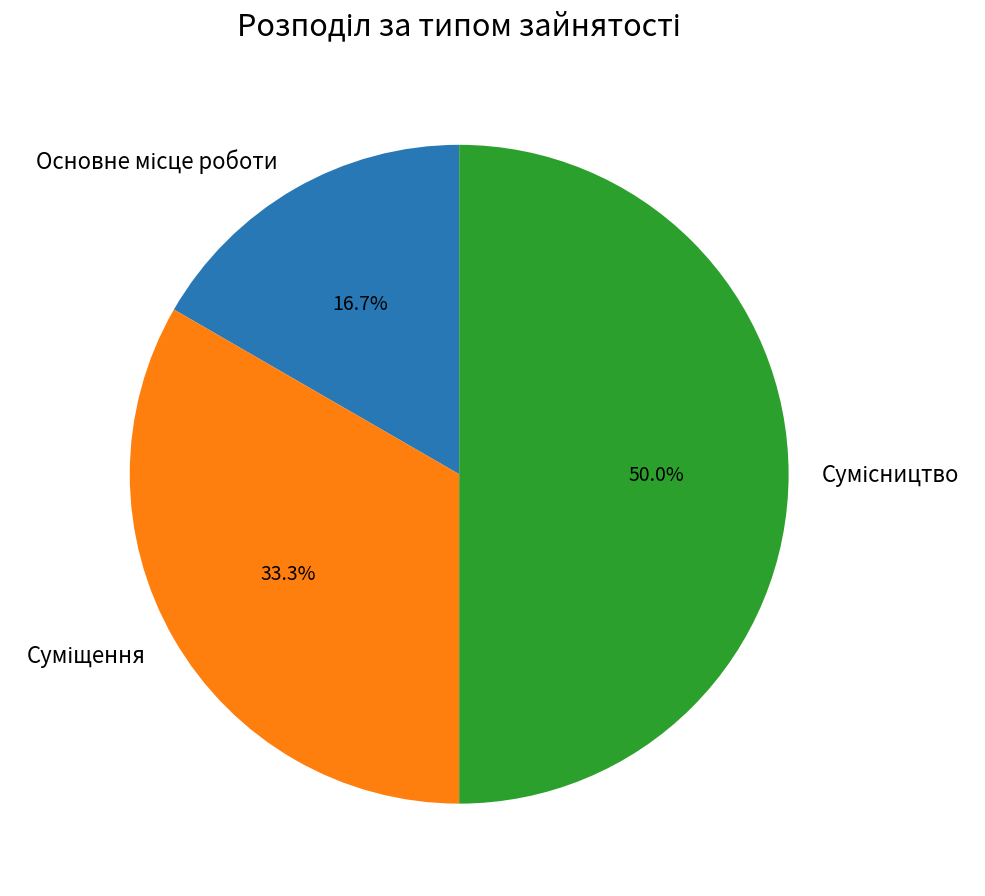

What percentage is the Основне місце роботи slice, to the nearest percent?

17%